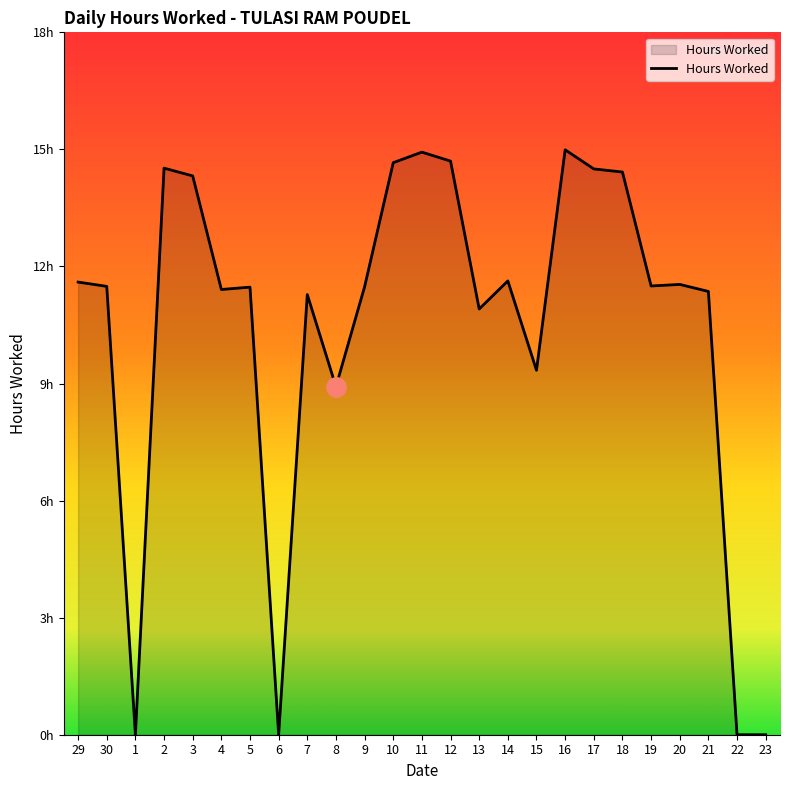

Is this an area chart (filled region under the line)?

Yes